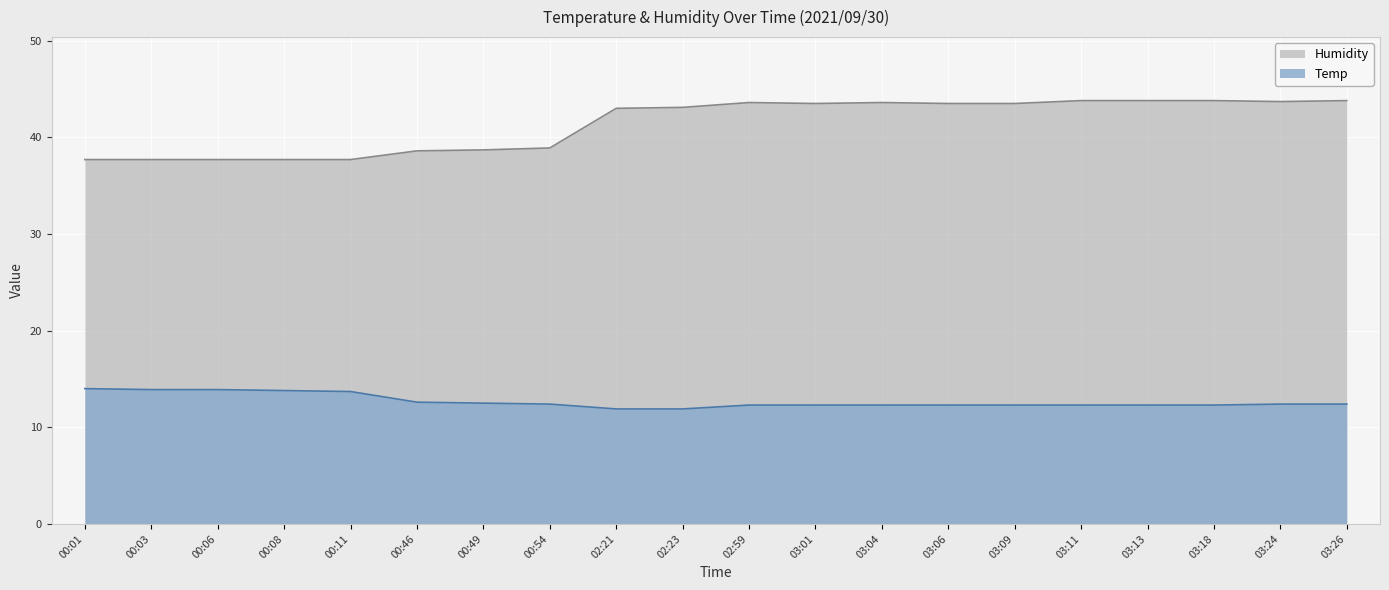

What are all the series names shown in the legend?

Humidity, Temp